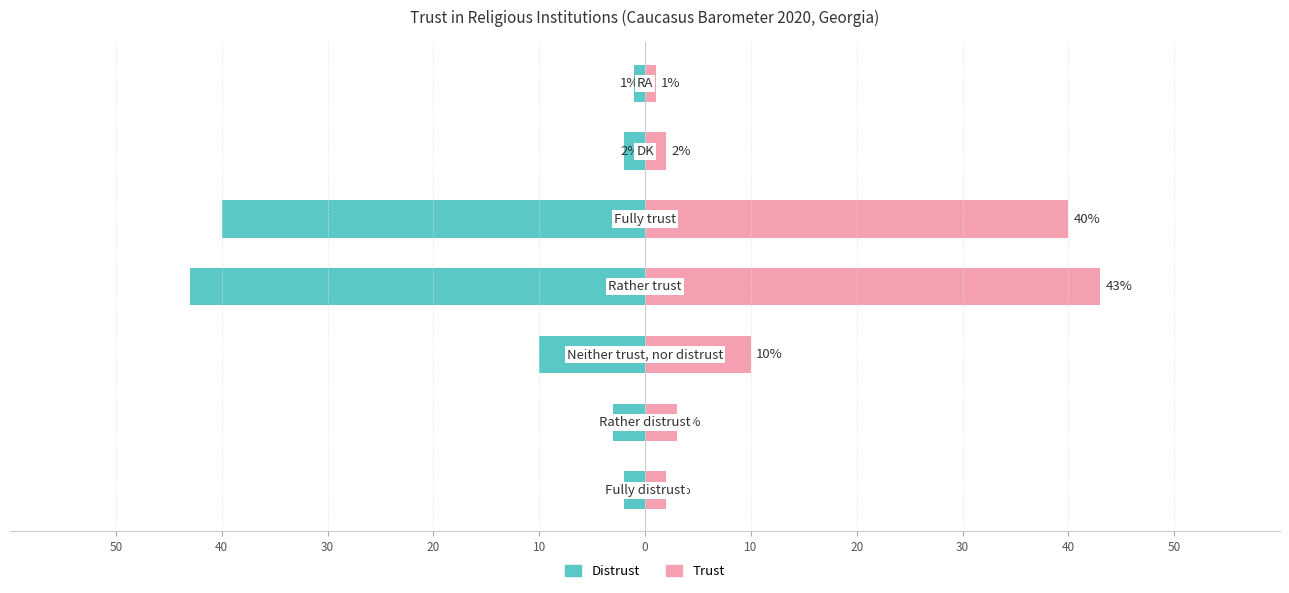

Reading left to right, list all the values displayed in this chart.

Fully/Rather distrust: 50=-2	40=-3	30=-10	20=-43	10=-40	0=-2	10=-1
Rather/Fully trust: 50=2	40=3	30=10	20=43	10=40	0=2	10=1